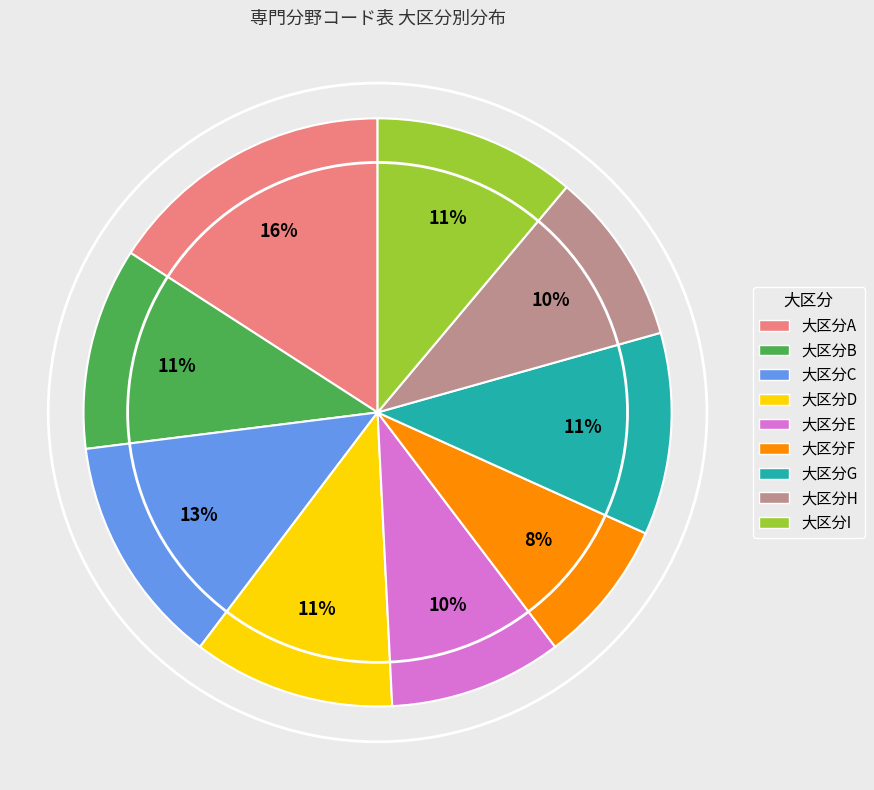

Combined, do 大区分B and 大区分E account for over 50%?

No